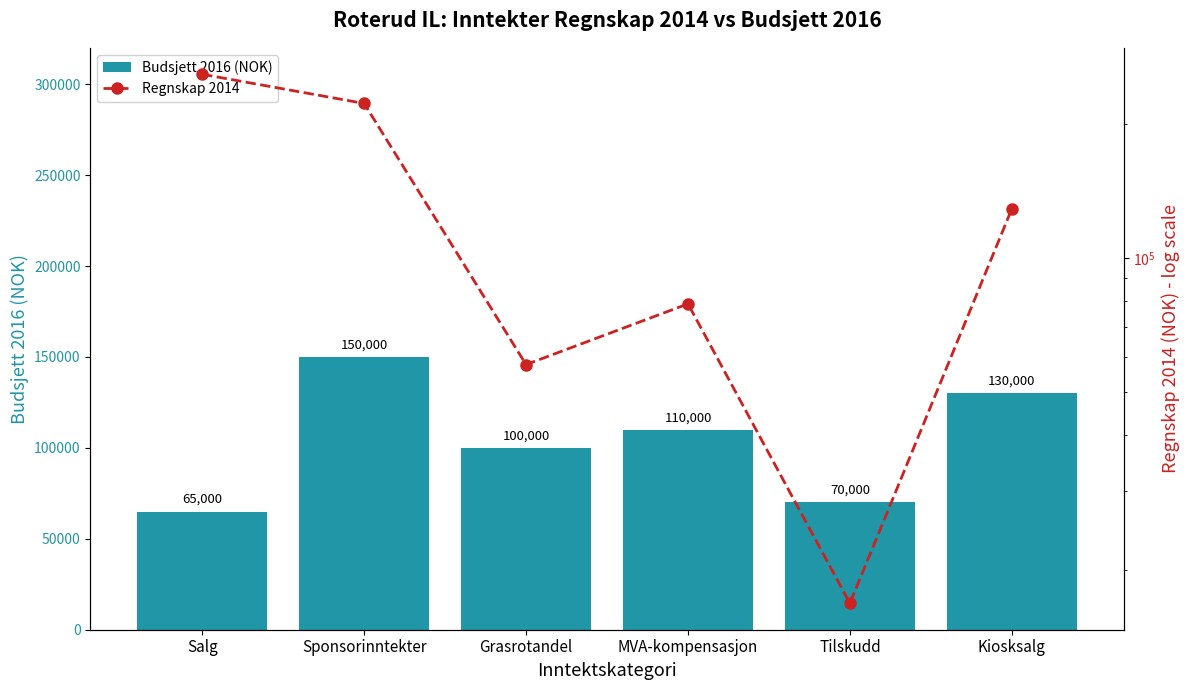

At which category is the sum across all series the highest?

Sponsorinntekter